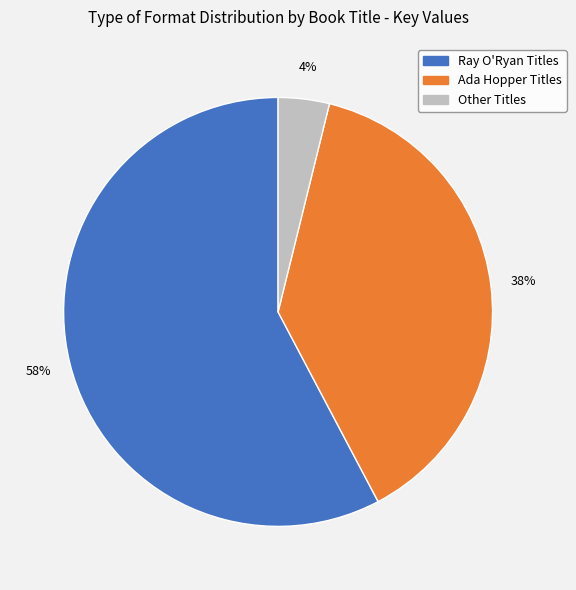

To the nearest percent, what is the difference between the largest and smallest slice percentages?

54%